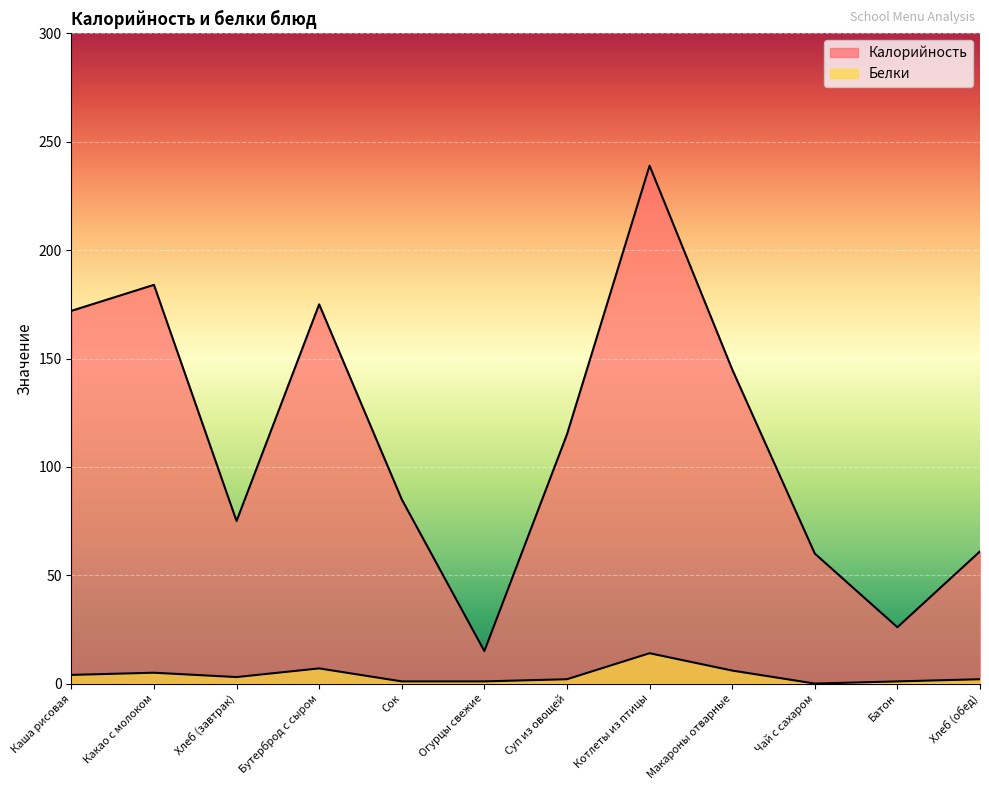

At which category does Белки reach its first local peak?

Какао с молоком